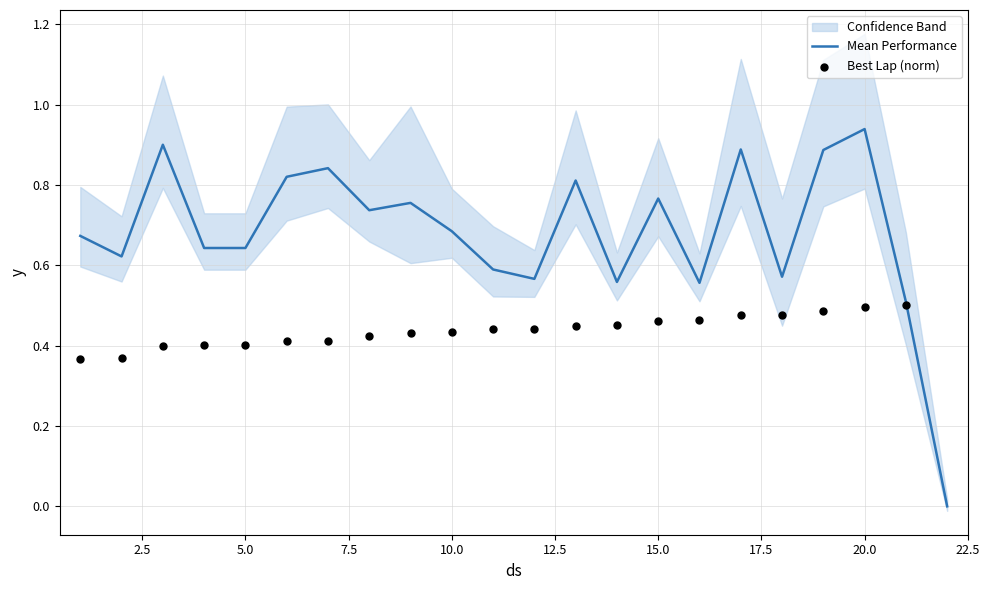

Which series reaches the minimum Y coordinate?

Mean Performance